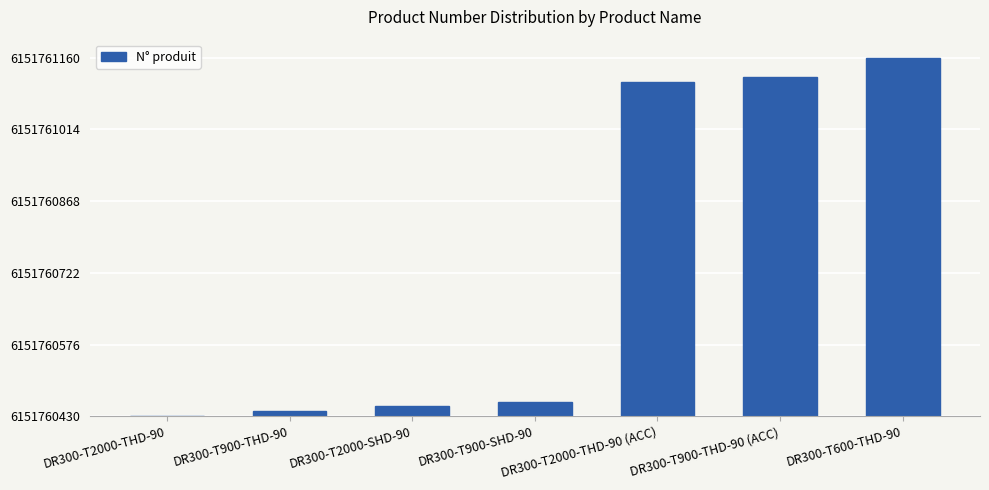

Rank the categories by value from lowest to highest.

DR300-T2000-THD-90, DR300-T900-THD-90, DR300-T2000-SHD-90, DR300-T900-SHD-90, DR300-T2000-THD-90 (ACC), DR300-T900-THD-90 (ACC), DR300-T600-THD-90